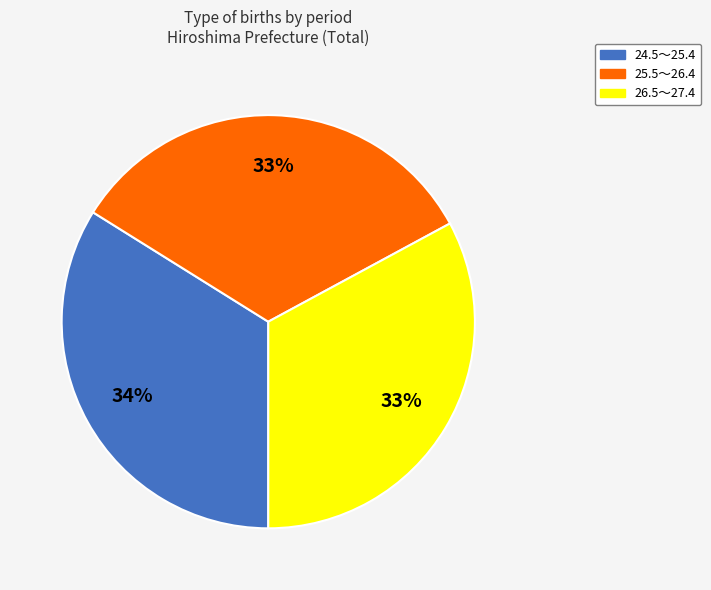

To the nearest percent, what is the difference between the largest and smallest slice percentages?

1%